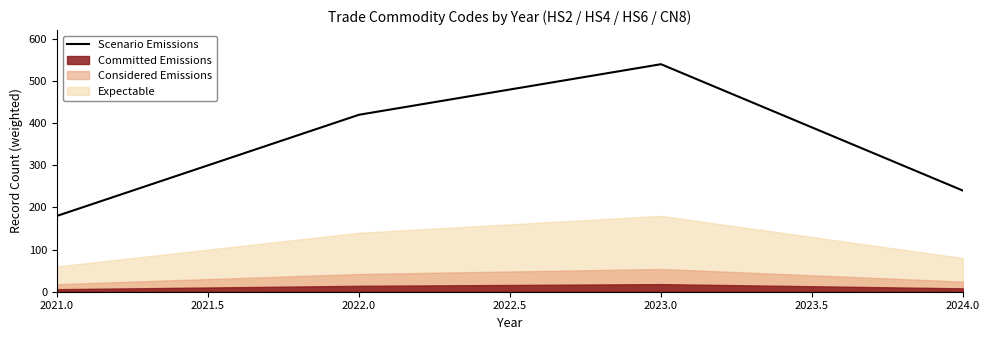

What is the greatest value displayed?

540